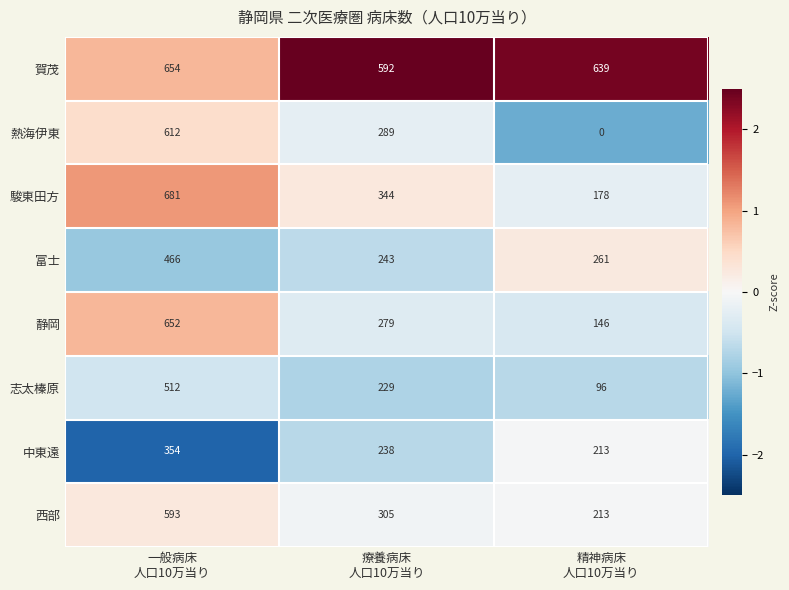

Which series has the largest total across all categories?

賀茂